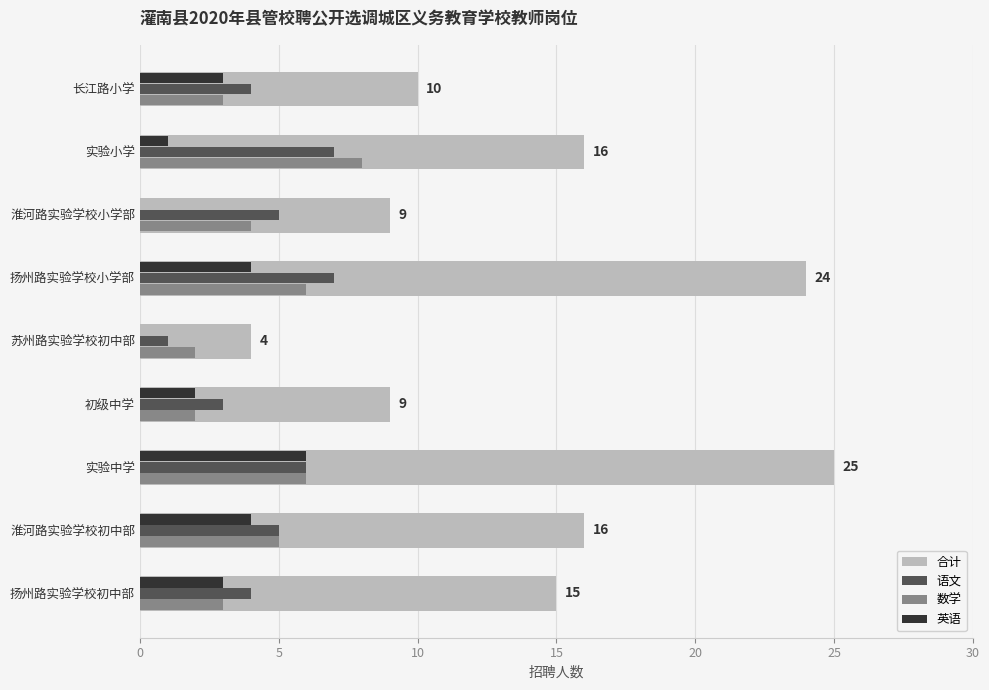

Which series changed the most between 实验中学 and 实验小学?

合计